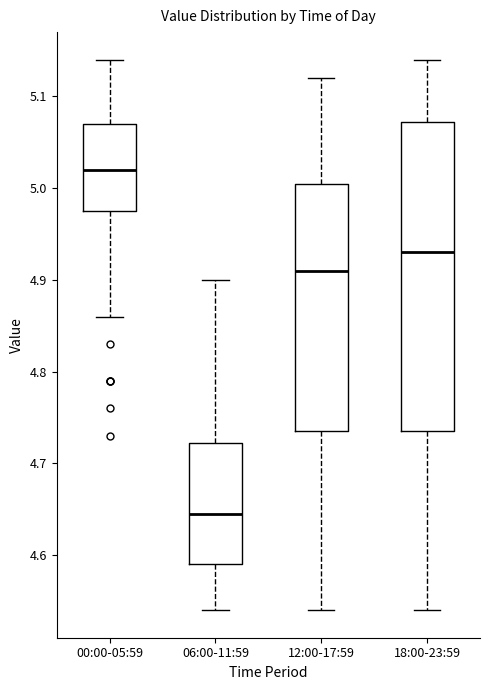

Reading left to right, read every box against the y-axis: the position of its median line, the range the box covers, and the ends of its whiskers. The values are not printed on the chart, so give them approximately, as read against the axis.

00:00-05:59: median 5.02, box 4.98 to 5.07, whiskers 4.86 to 5.14
06:00-11:59: median 4.65, box 4.59 to 4.72, whiskers 4.54 to 4.90
12:00-17:59: median 4.91, box 4.74 to 5.01, whiskers 4.54 to 5.12
18:00-23:59: median 4.93, box 4.74 to 5.07, whiskers 4.54 to 5.14